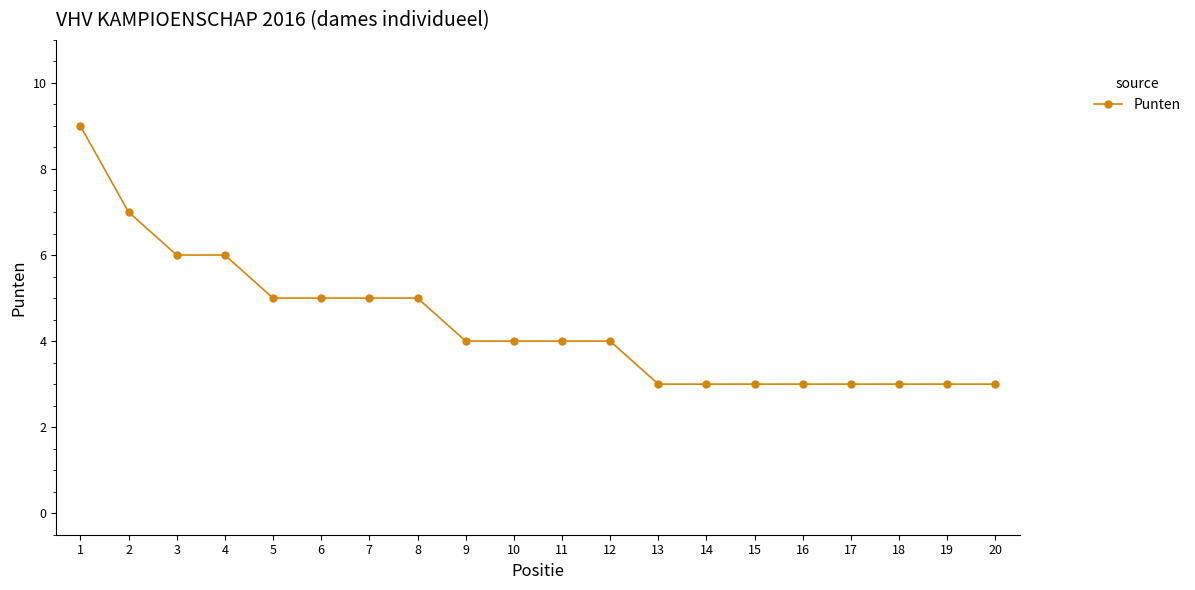

The value at 12 is 3. True or false?

False